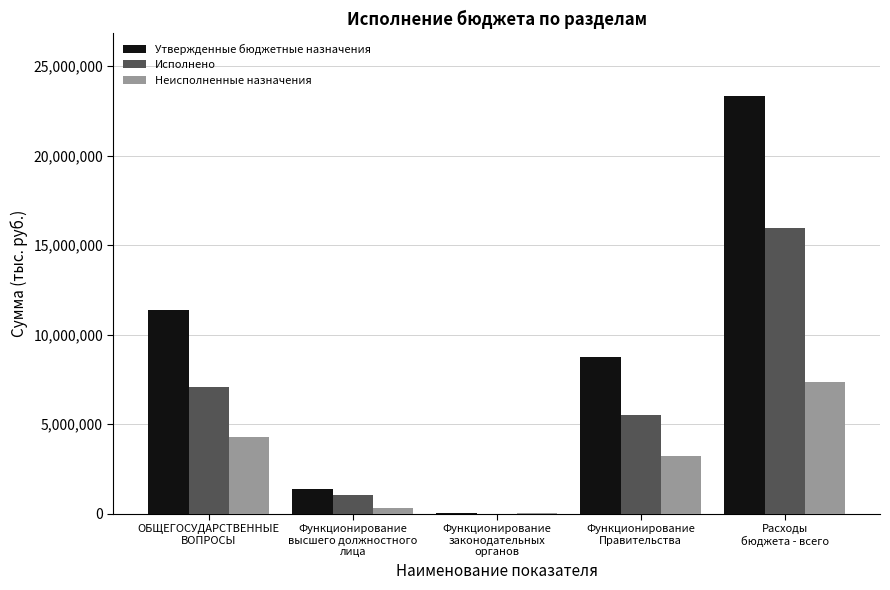

Which series has the largest total across all categories?

Утвержденные бюджетные назначения